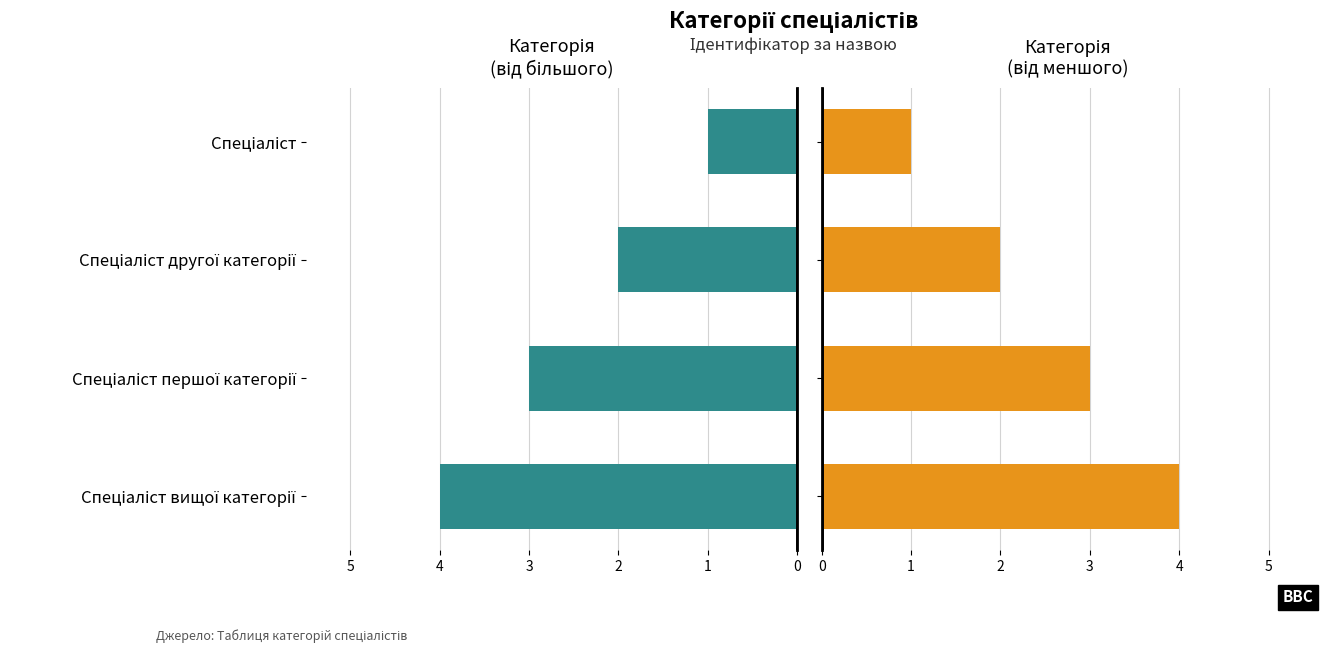

Count the number of categories in the chart.

4